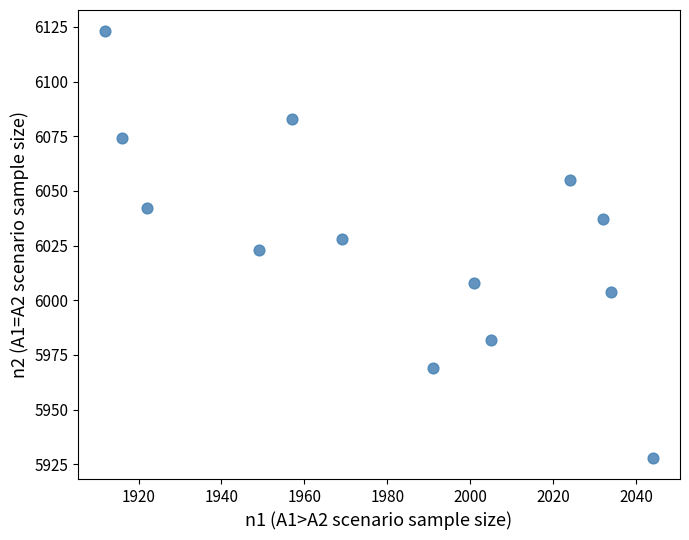

What is the range of Y values (max minus min)?

195